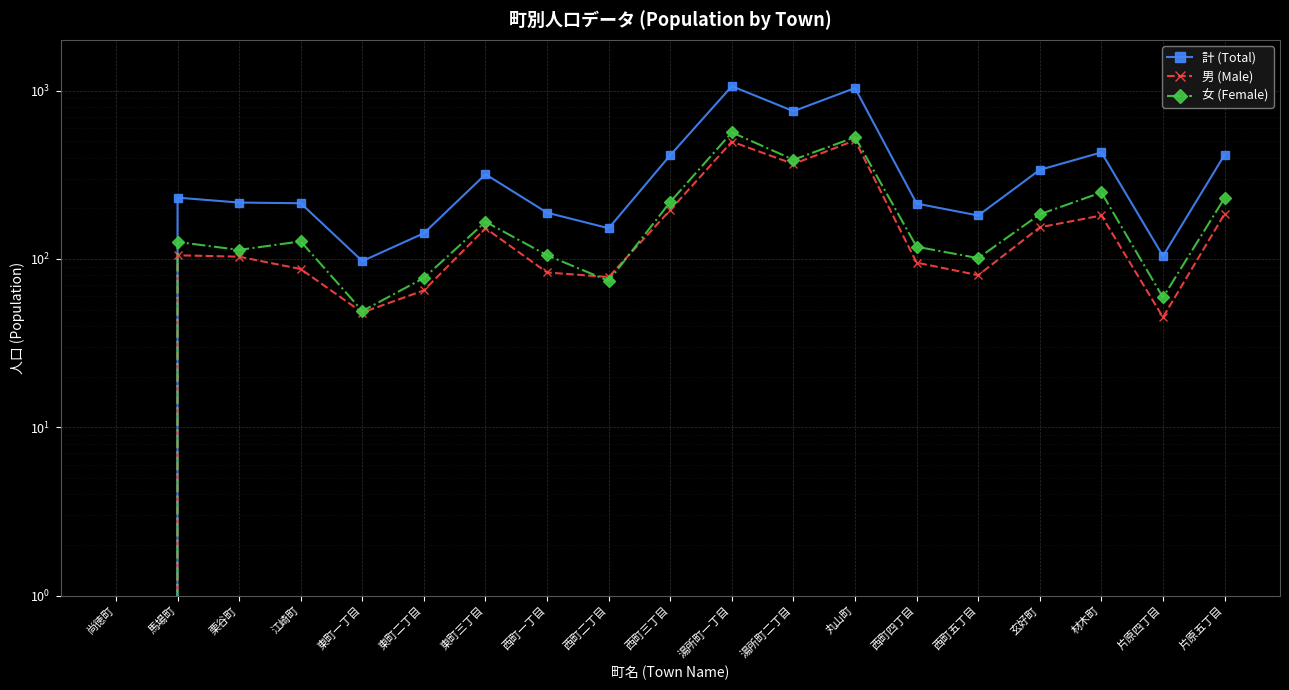

How many positive values does the 女 (Female) series have?

18